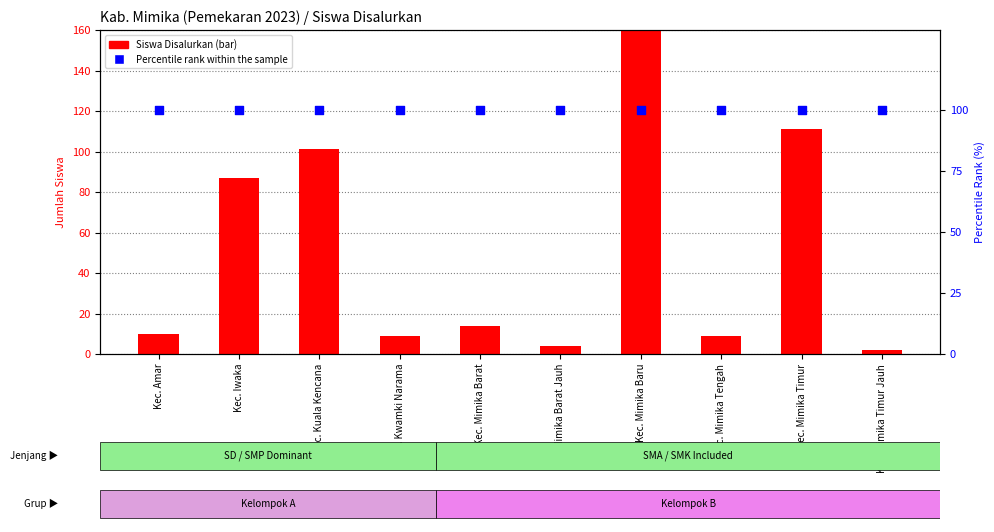

Is the value of Siswa Disalurkan at Kec. Mimika Timur greater than the value of Percentile rank within the sample at Kec. Mimika Barat Jauh?

Yes